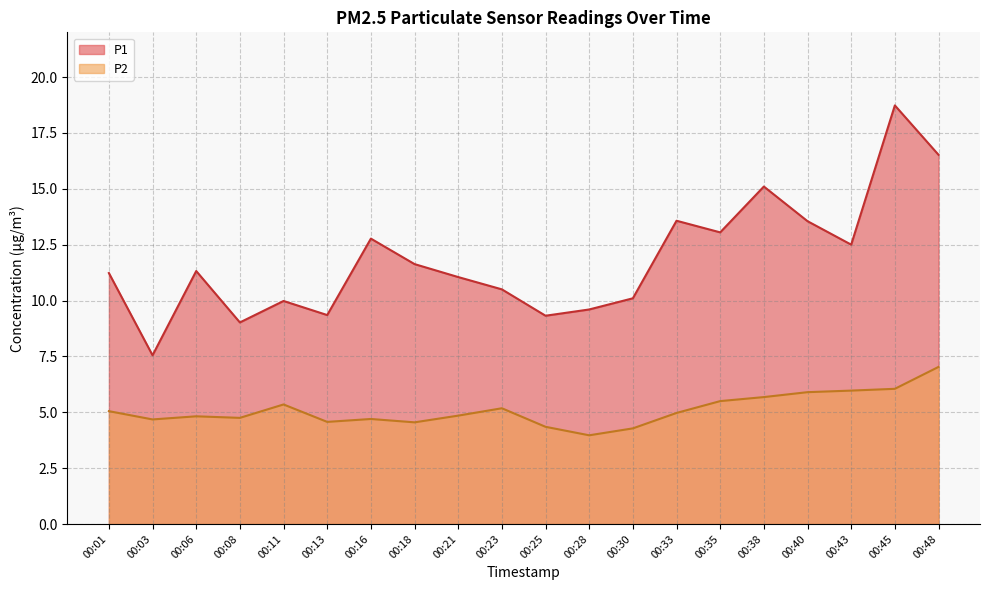

Reading left to right, what are all the values shown in this chart?

P1: 11.2	7.5	11.3	9.0	10.0	9.3	12.8	11.6	11.1	10.5	9.3	9.6	10.1	13.6	13.1	15.1	13.6	12.5	18.7	16.5
P2: 5.0	4.7	4.8	4.8	5.3	4.6	4.7	4.5	4.8	5.2	4.3	4.0	4.3	5.0	5.5	5.7	5.9	6.0	6.0	7.0